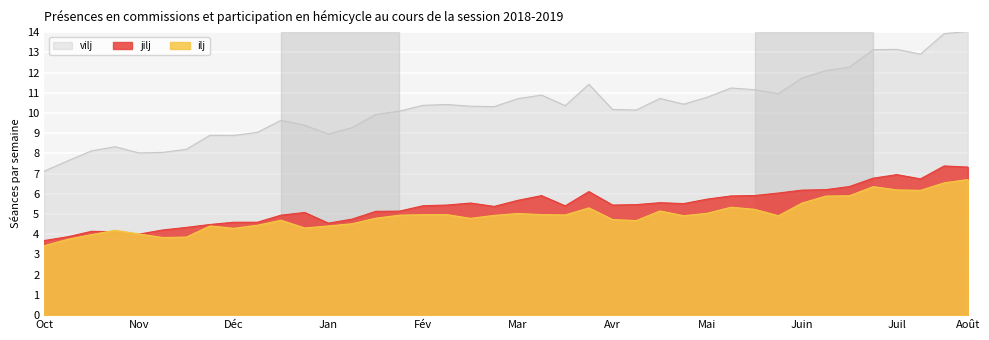

Rank the series by their maximum value, from highest to lowest.

vilj, jilj, ilj